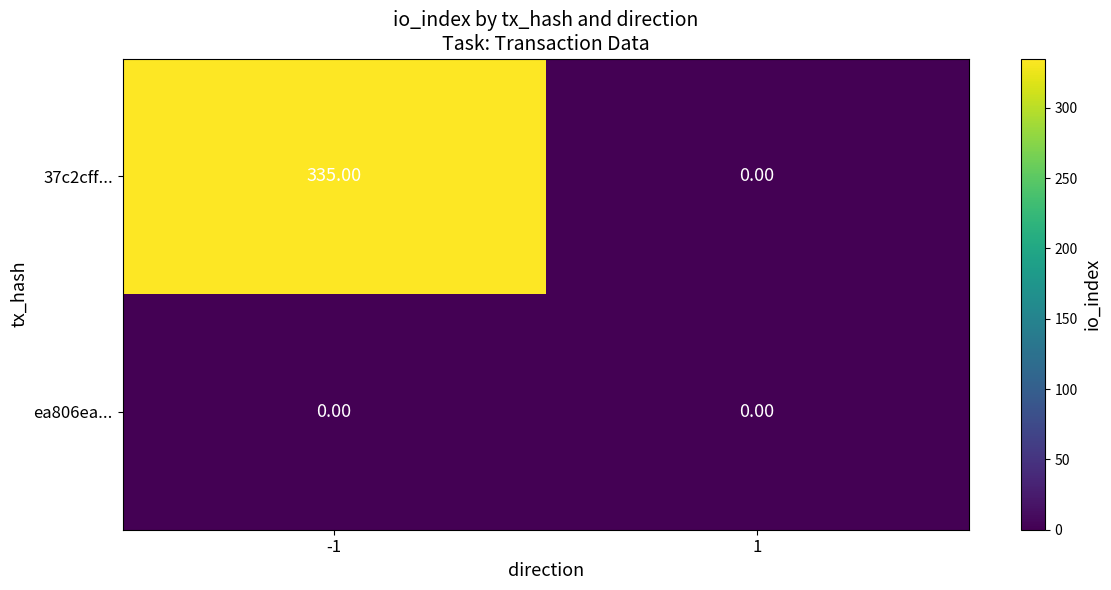

What is the difference between the maximum and minimum values in the 37c2cff... series?

335